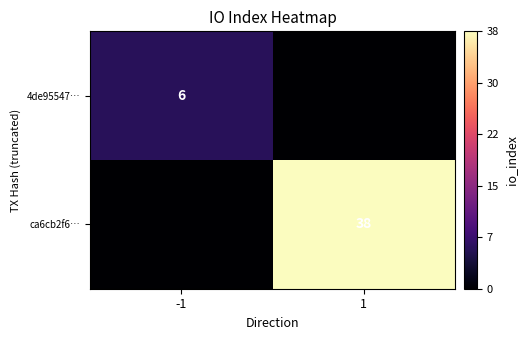

Which has a higher value, -1 or 1?

-1